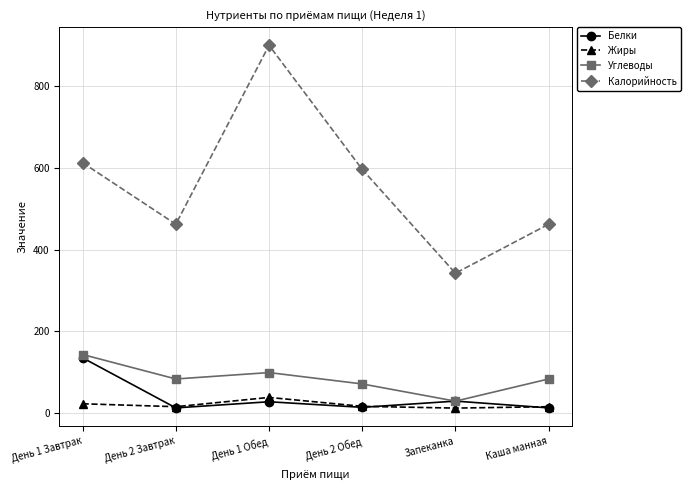

What is the total value across all series at День 2 Завтрак?

573.7